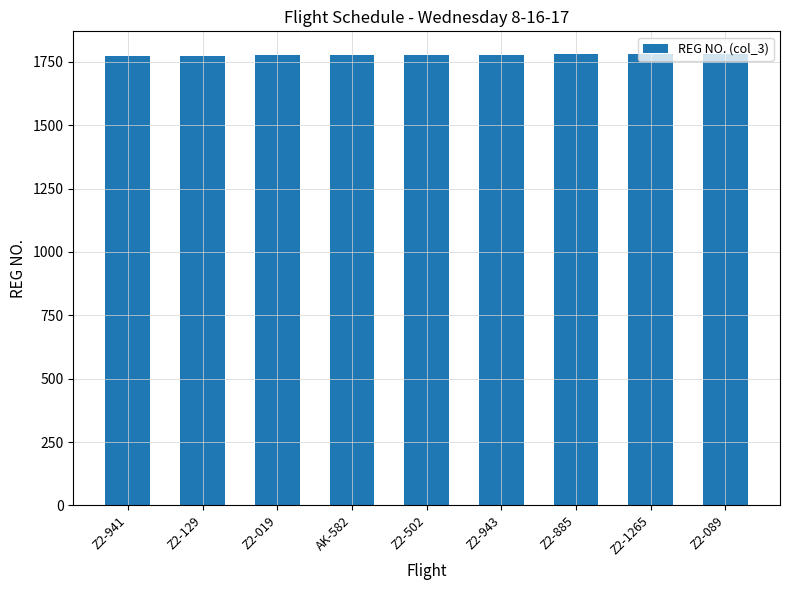

What is the label of the 1st bar from the left?

Z2-941